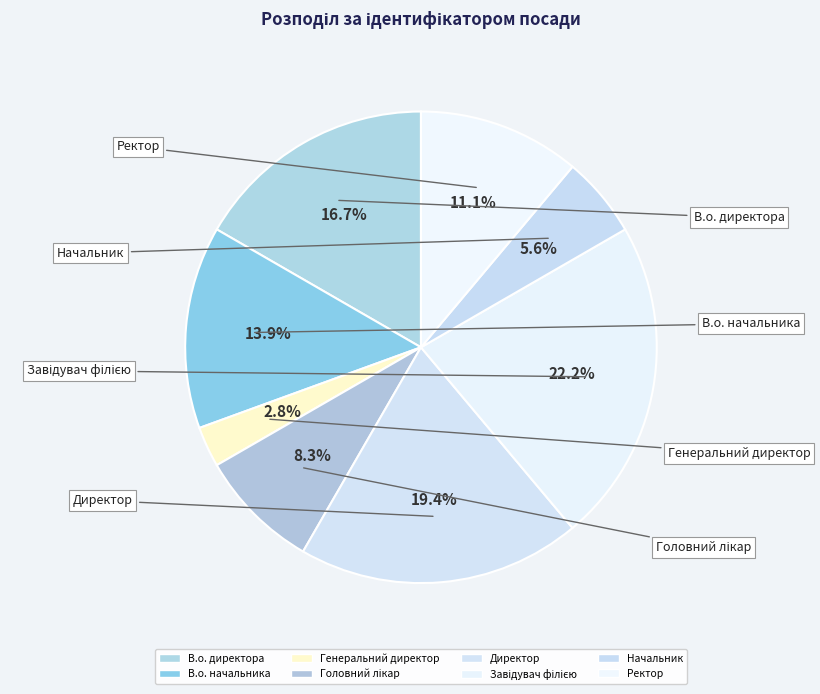

How many segments does this pie chart have?

8